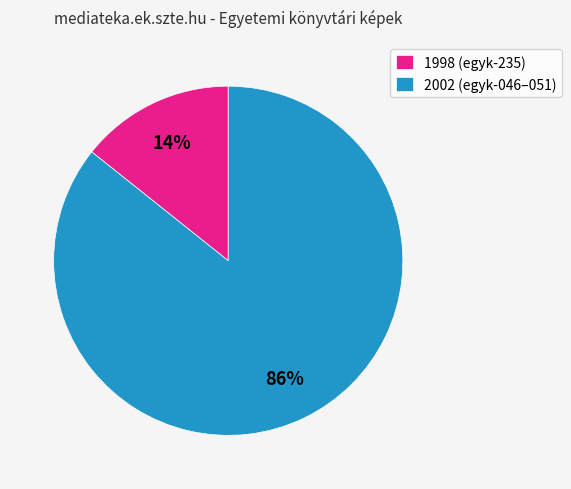

Count the number of slices in the pie.

2